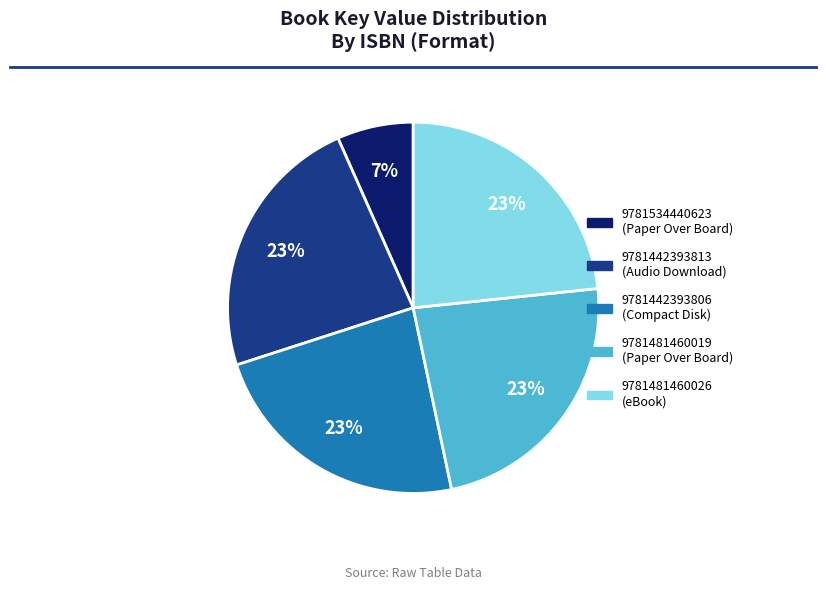

How many segments does this pie chart have?

5